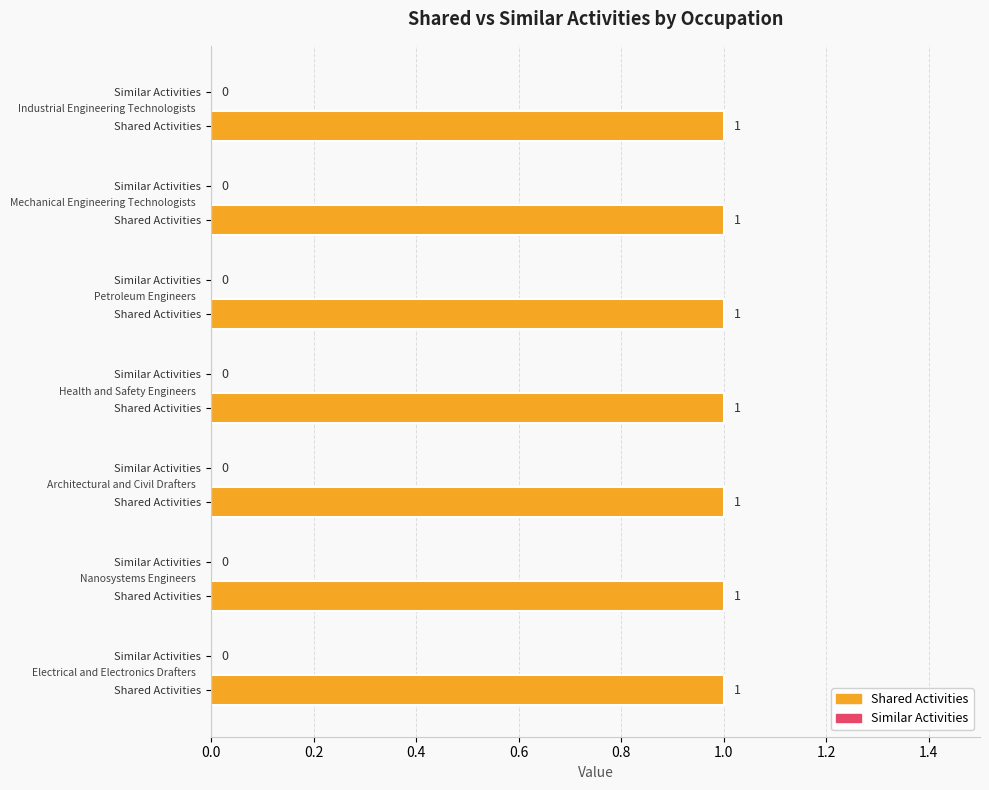

Which series has the widest spread of values?

Shared Activities